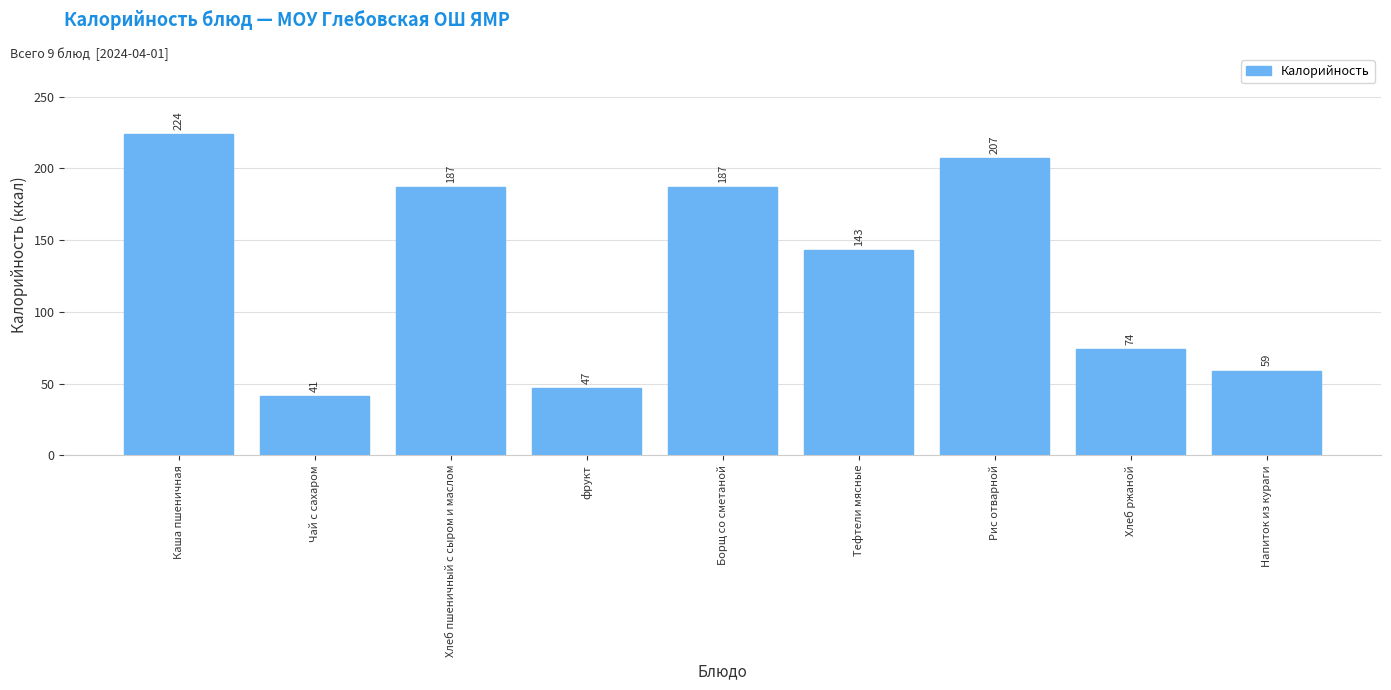

Reading right to left, extract all data points from this chart.

Напиток из кураги=59	Хлеб ржаной=74	Рис отварной=207	Тефтели мясные=143	Борщ со сметаной=187	фрукт=47	Хлеб пшеничный с сыром и маслом=187	Чай с сахаром=41	Каша пшеничная=224